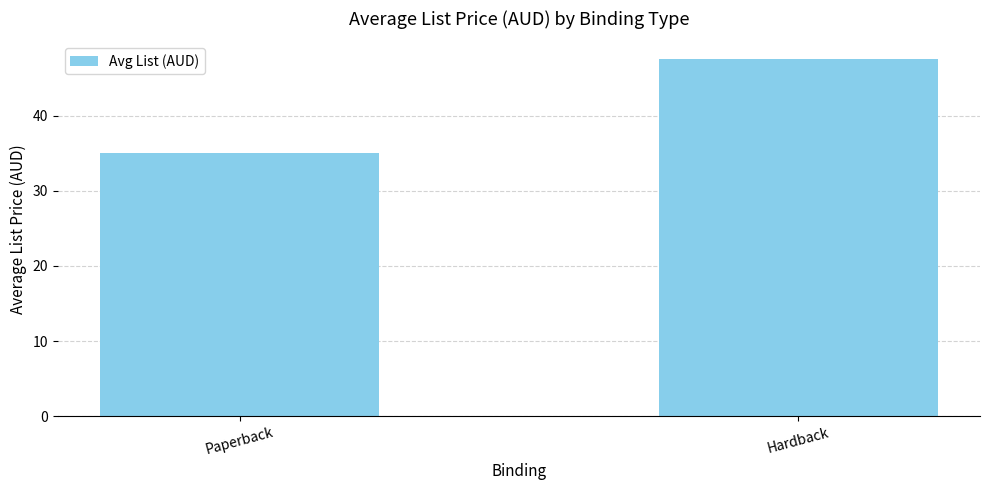

At which label does the data first exceed 47?

Hardback